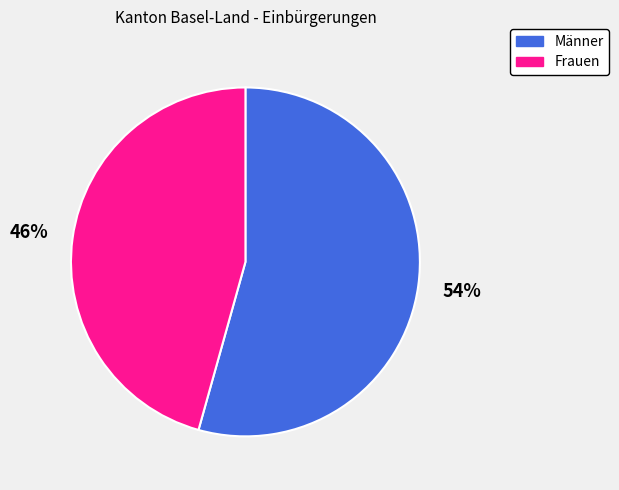

True or false: Männer accounts for 54% of the total.

True